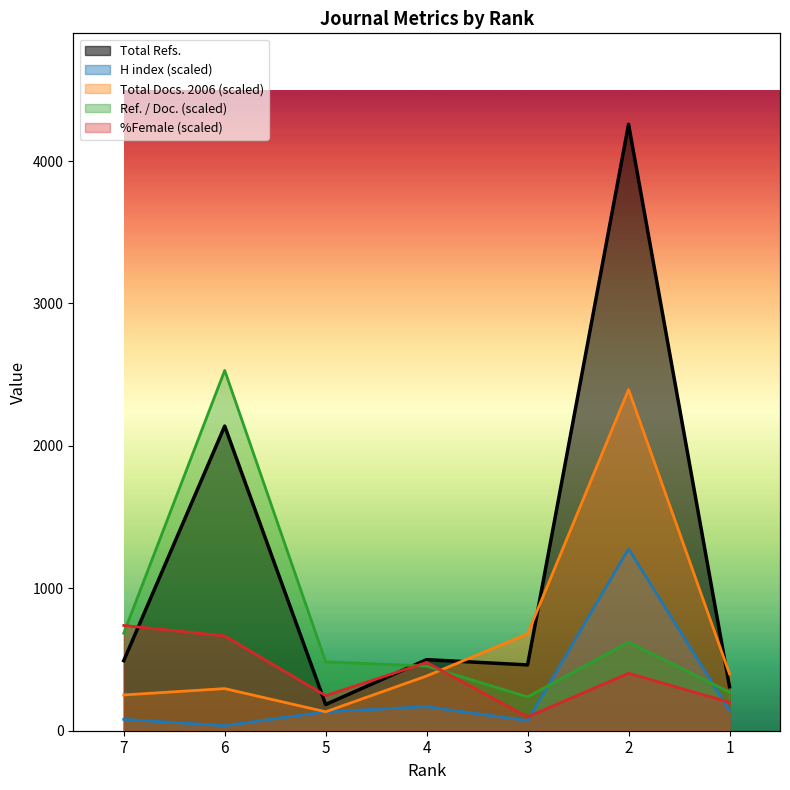

Where is the first local maximum for Total Docs. (2006)?

6